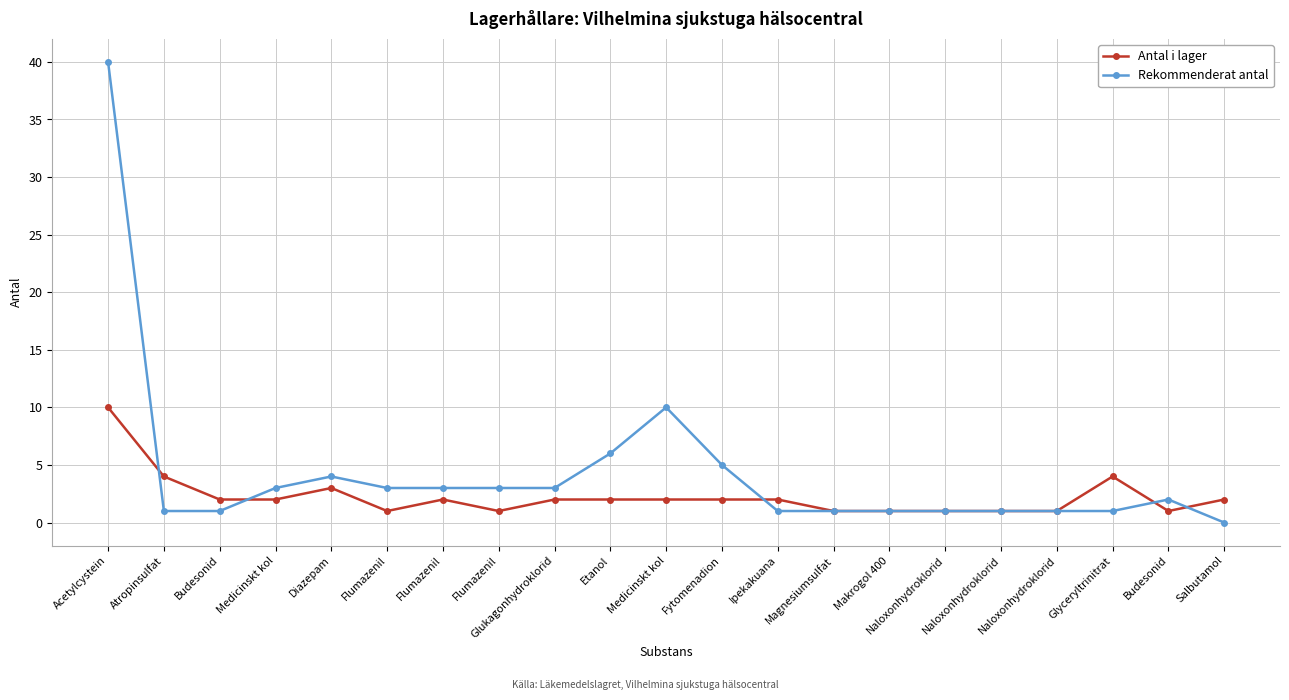

What is the value of the Rekommenderat antal point at the 9th from the left?

3